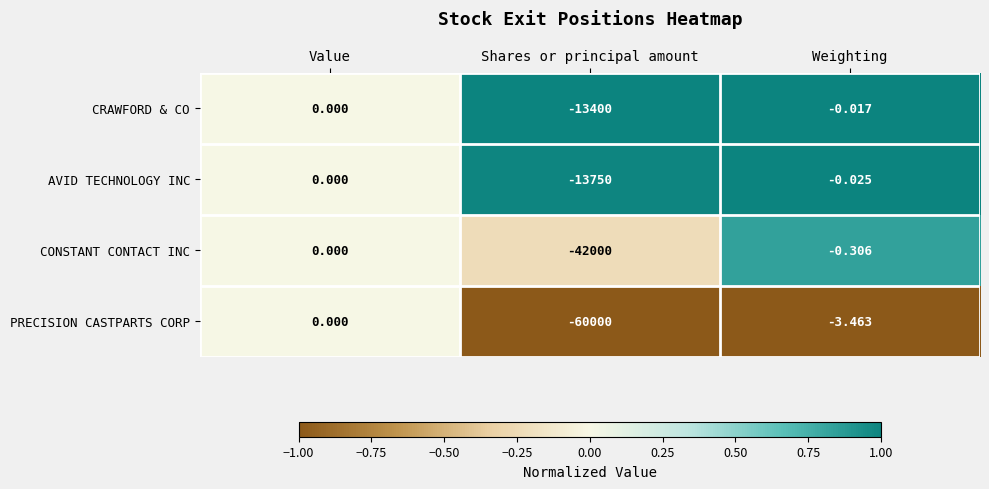

Between Value and Weighting, which series saw the biggest shift?

PRECISION CASTPARTS CORP